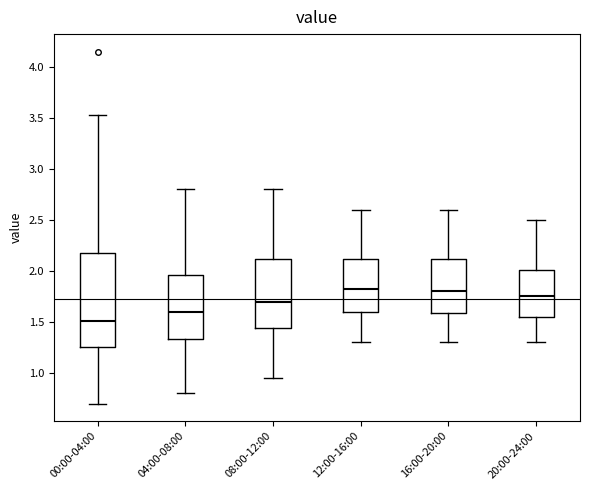

Where does the lower whisker of the box for 16:00-20:00 end on the y-axis? The values are not printed on the chart, so give them approximately, as read against the axis.

1.30